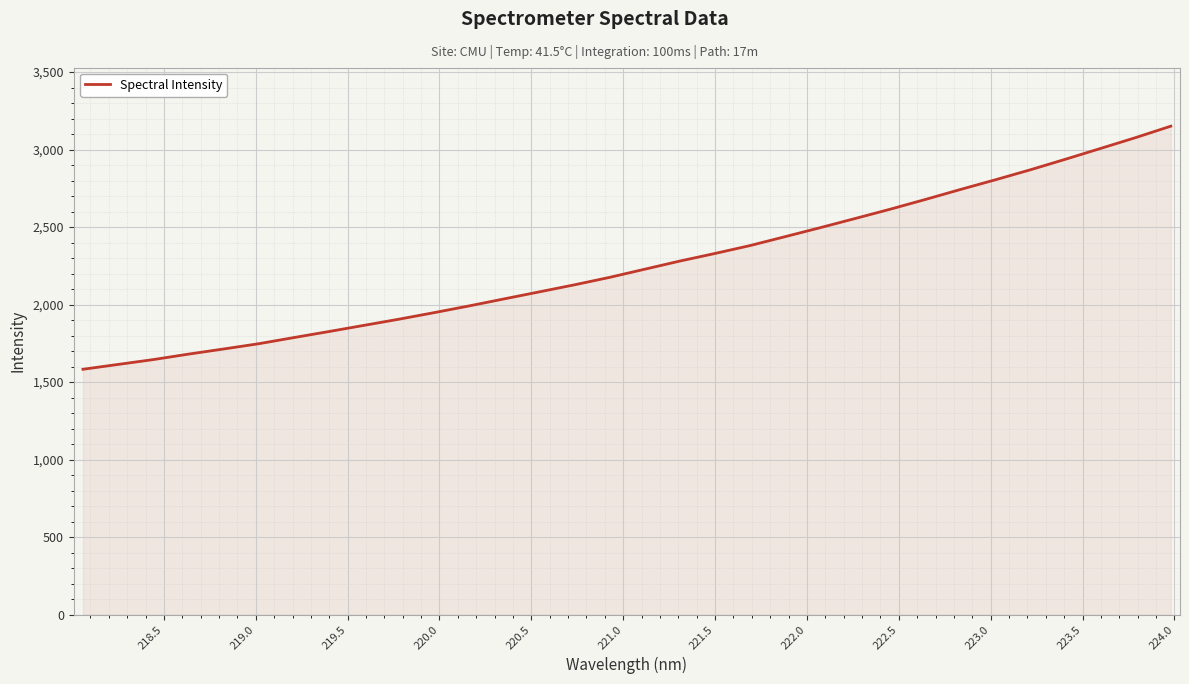

What is the smallest value displayed?

1582.8